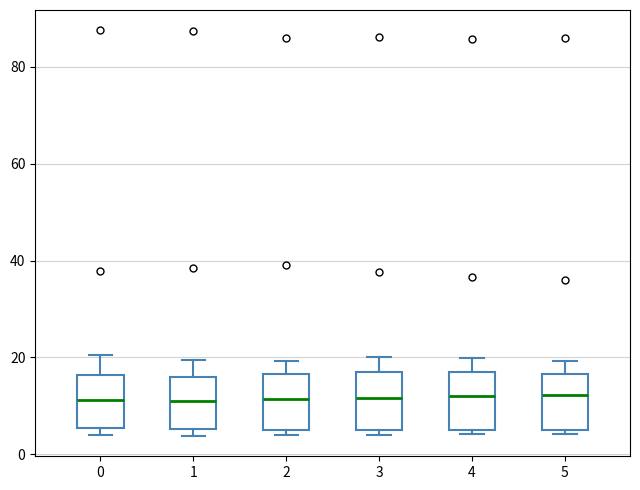

Where does the upper whisker of the box at x = 1 end on the y-axis? The values are not printed on the chart, so give them approximately, as read against the axis.

20